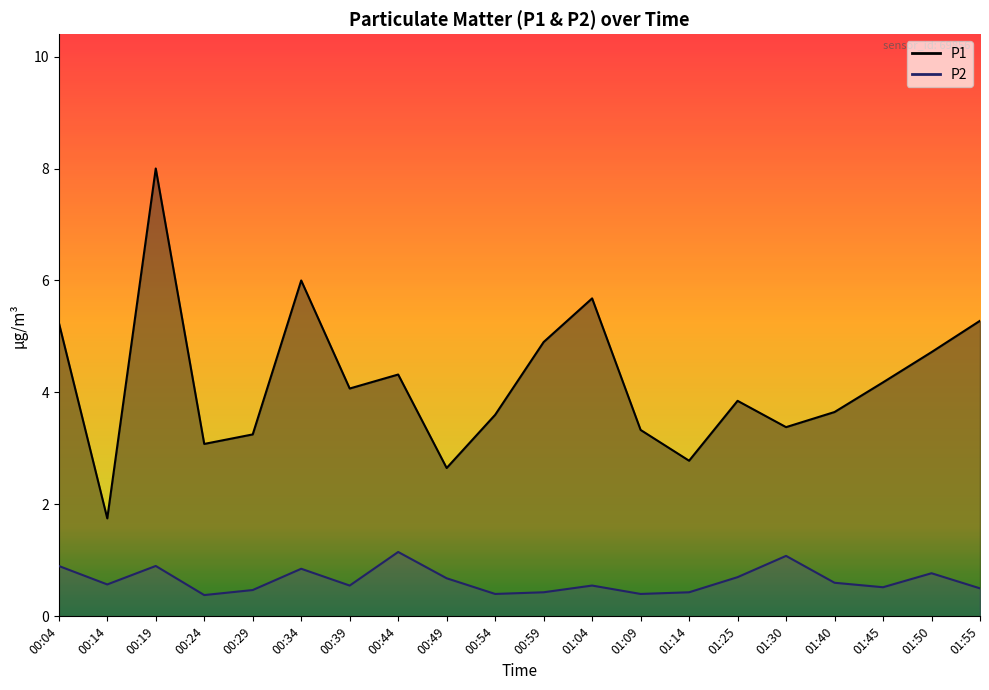

Which category has the highest value in the P2 series?

00:44